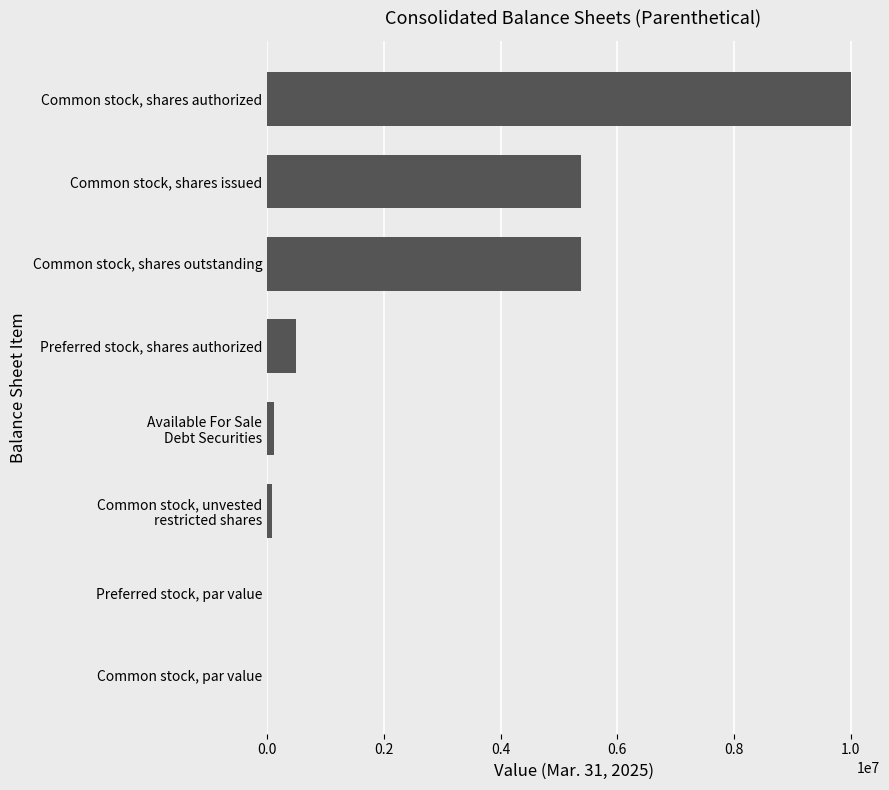

True or false: the data shows 14156140.9 at Common stock, shares authorized.

False